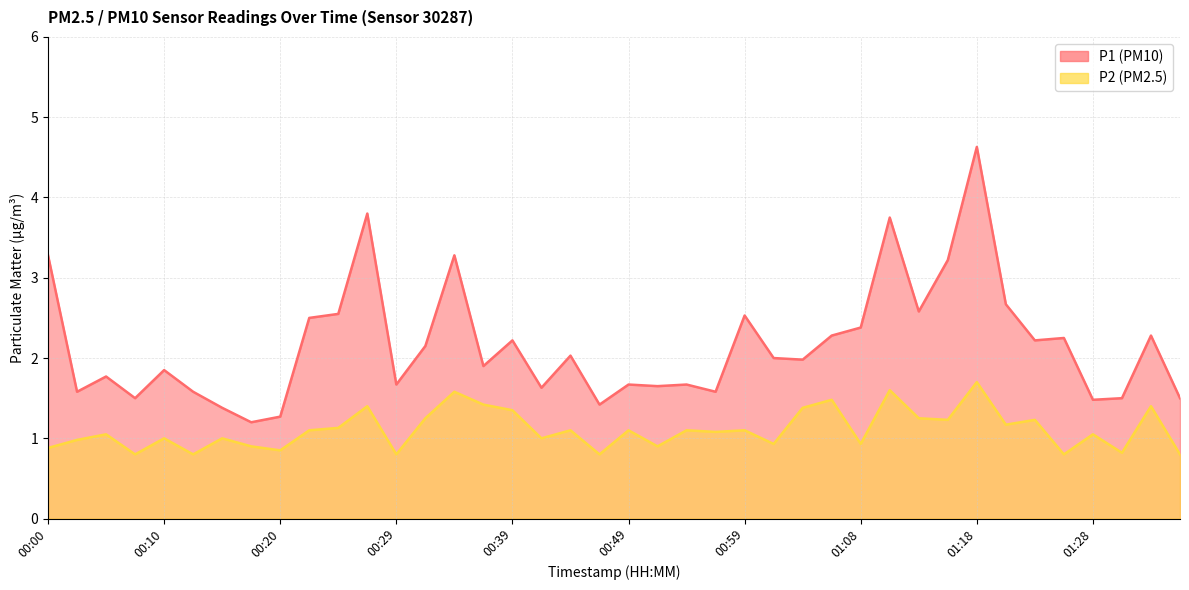

How many data points does each series have?

40